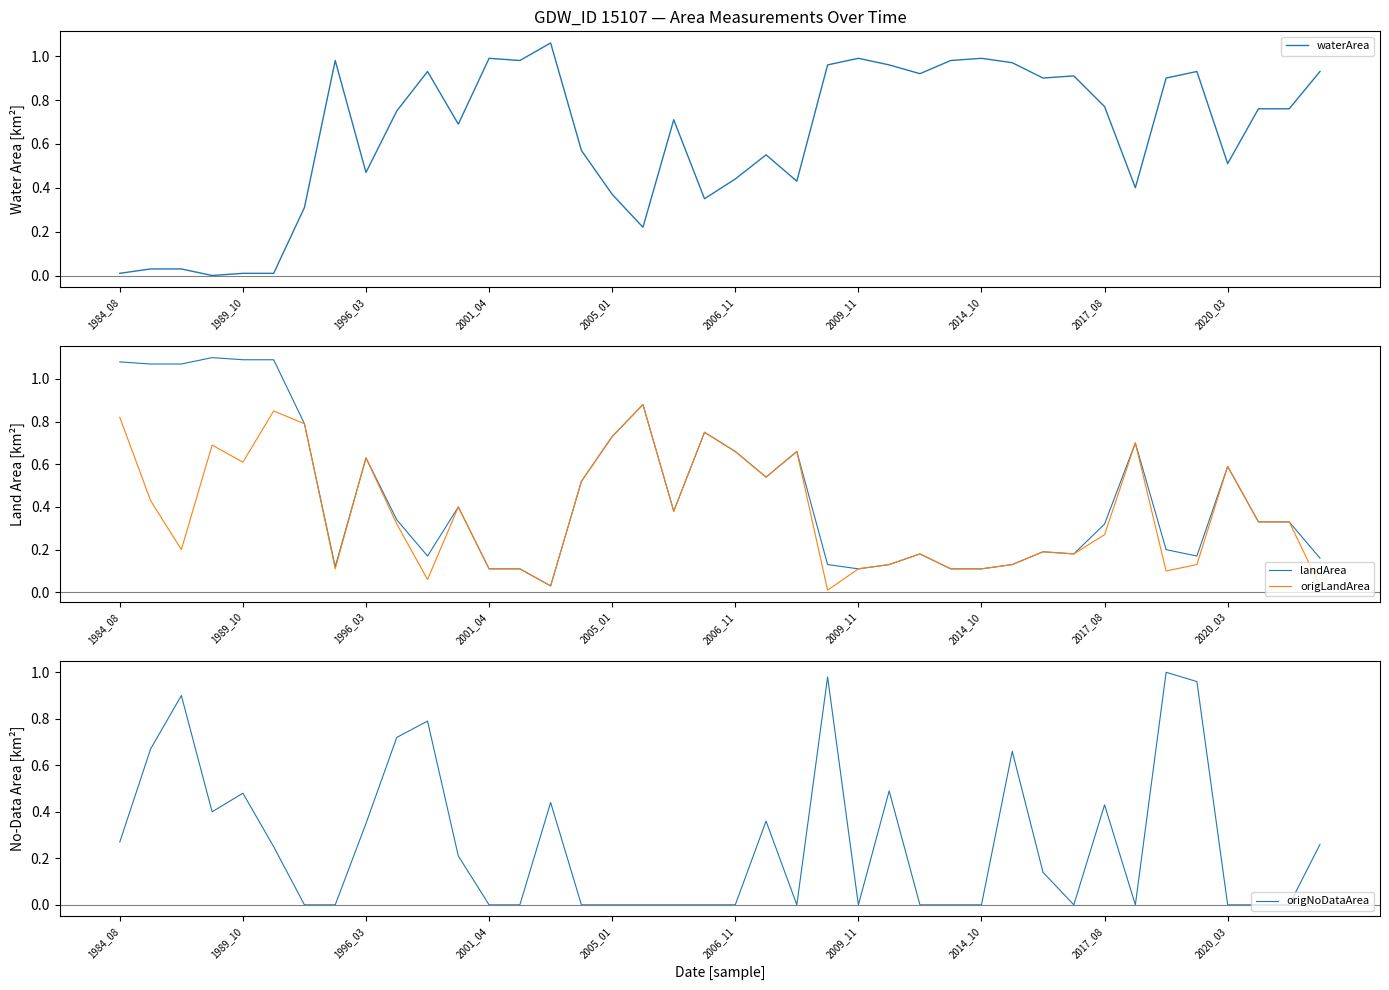

The value of landArea at 1984_08 is 0.6. True or false?

False